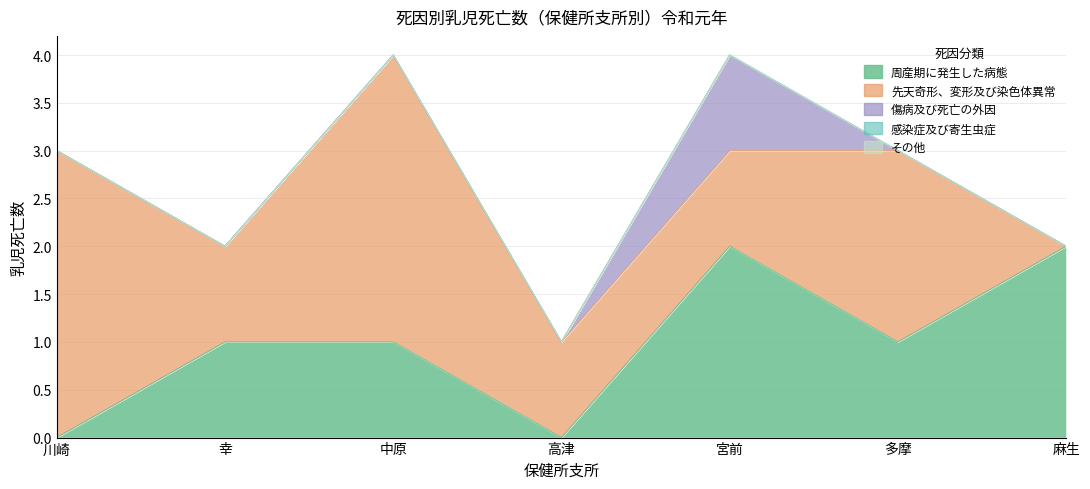

How many values in the 先天奇形、変形及び染色体異常 series exceed 1?

3